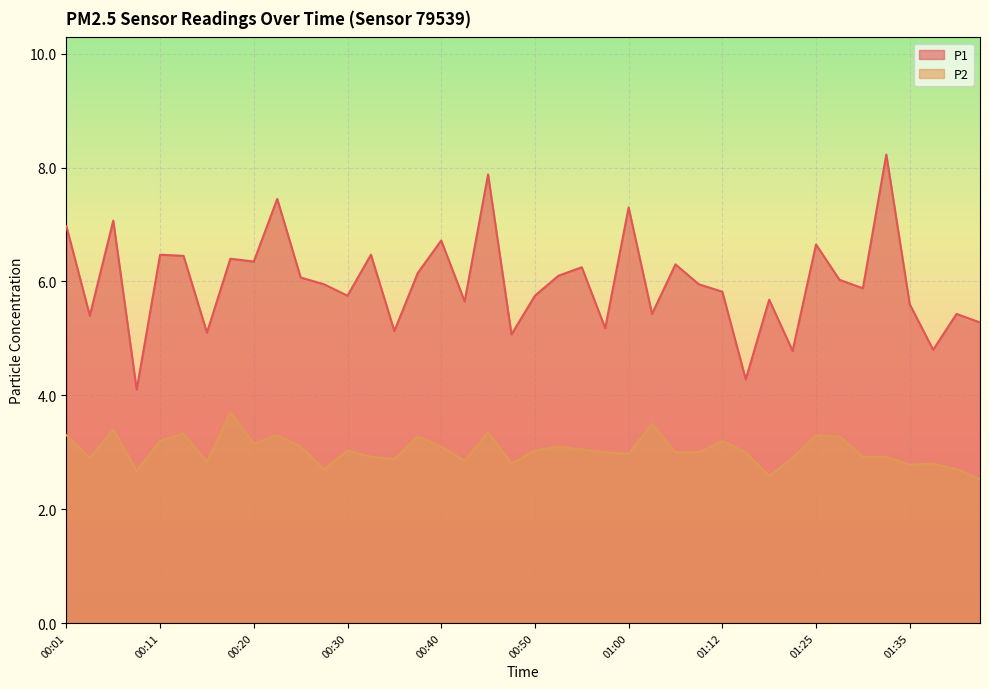

At how many categories does at least one series exceed 4?

40